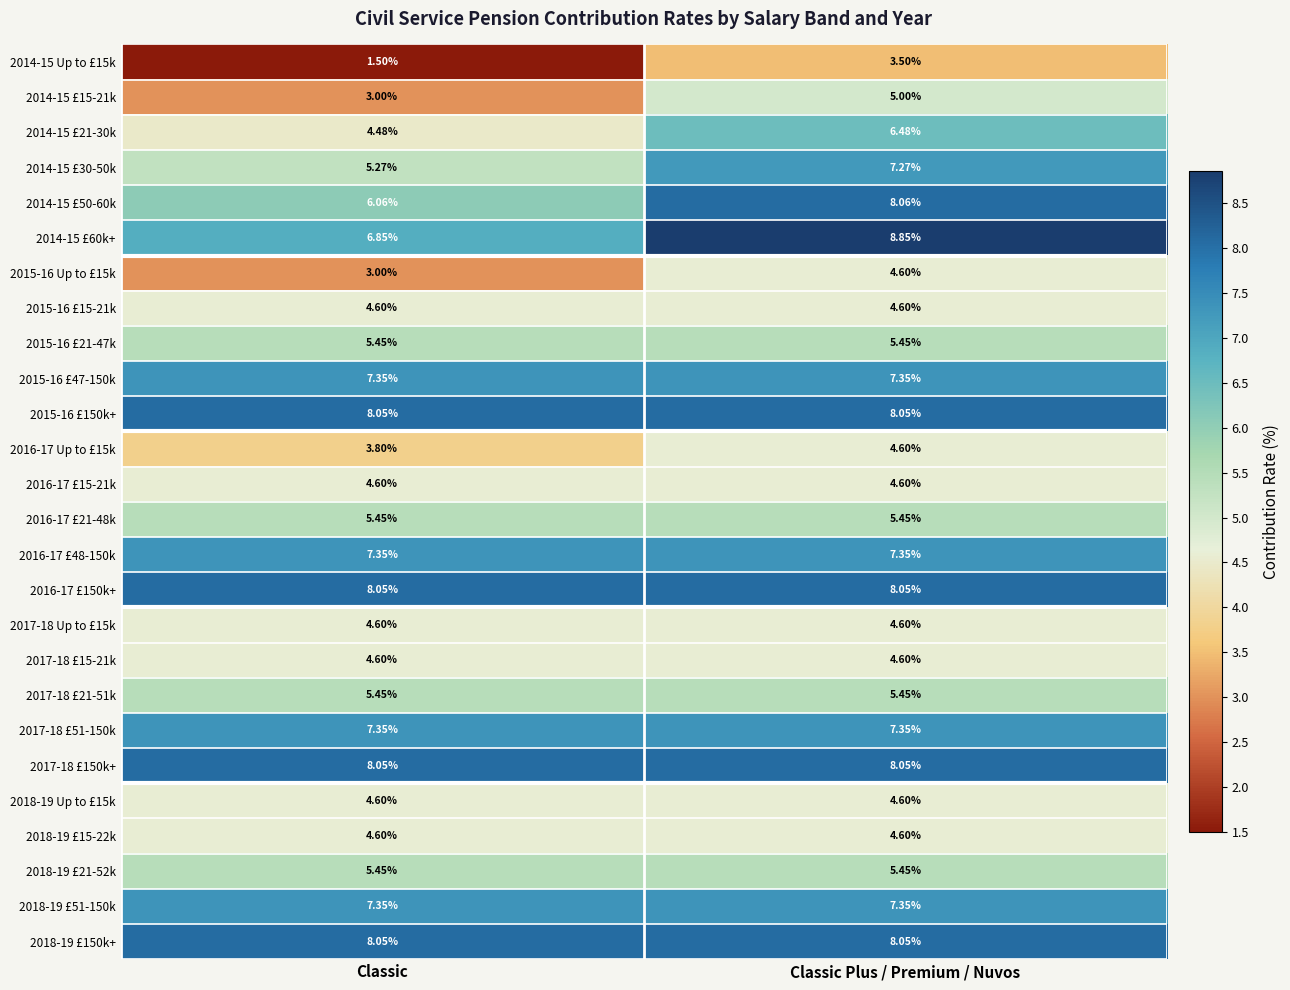

At which label does 2014-15 £50-60k first exceed 8?

Classic Plus / Premium / Nuvos